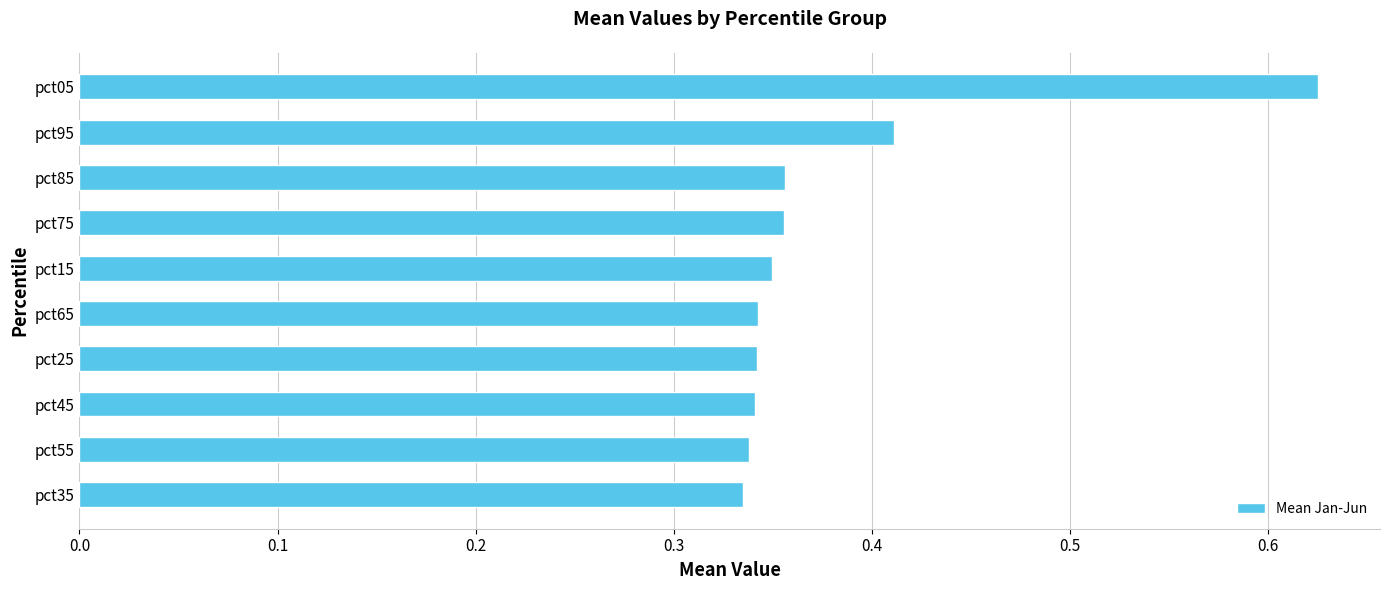

What is the sum of the values at pct45 and pct25?

0.7